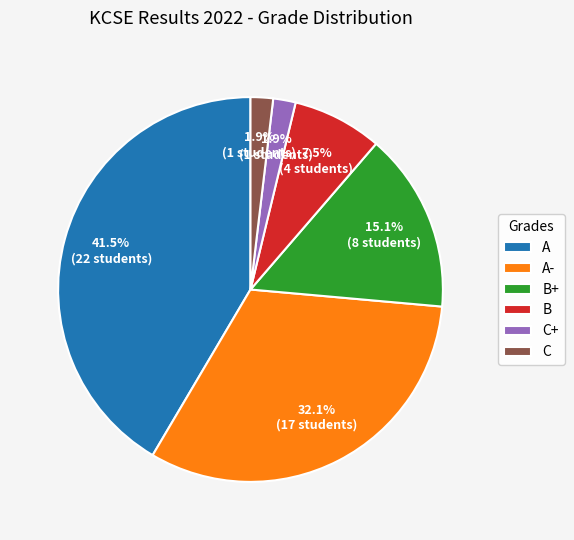

Which slice is the largest?

A